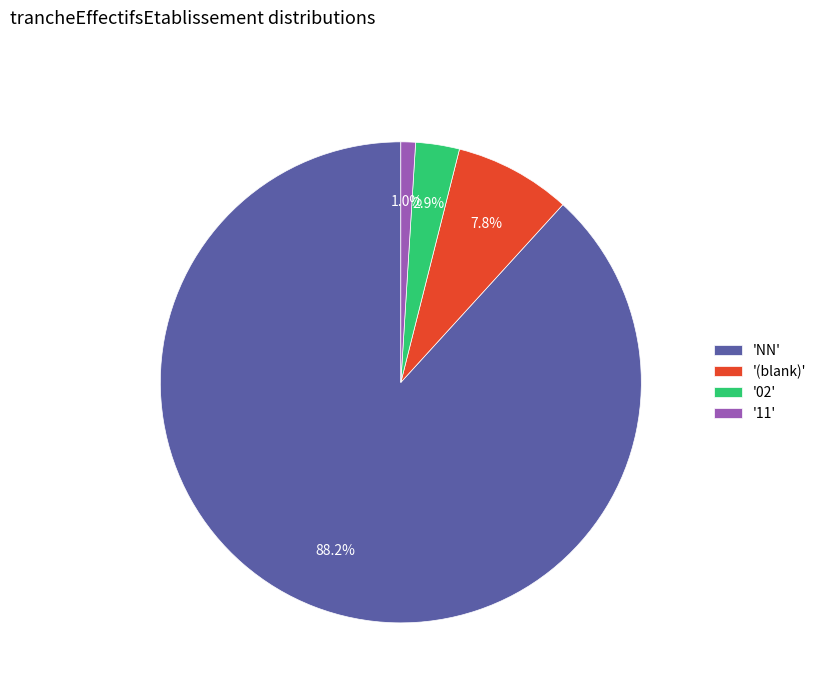

To the nearest percent, what is the difference between the largest and smallest slice percentages?

87%